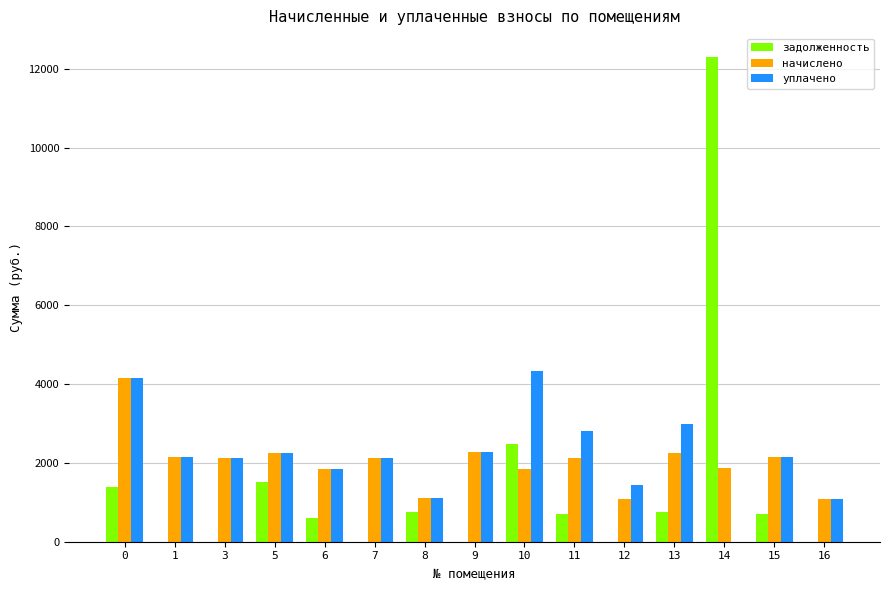

Are the bars grouped side by side (vs. stacked)?

Yes